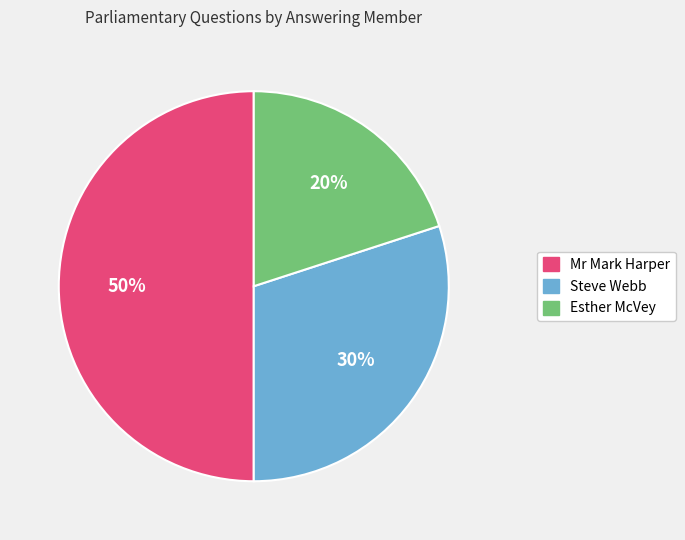

To the nearest percent, what is the average slice percentage?

33%